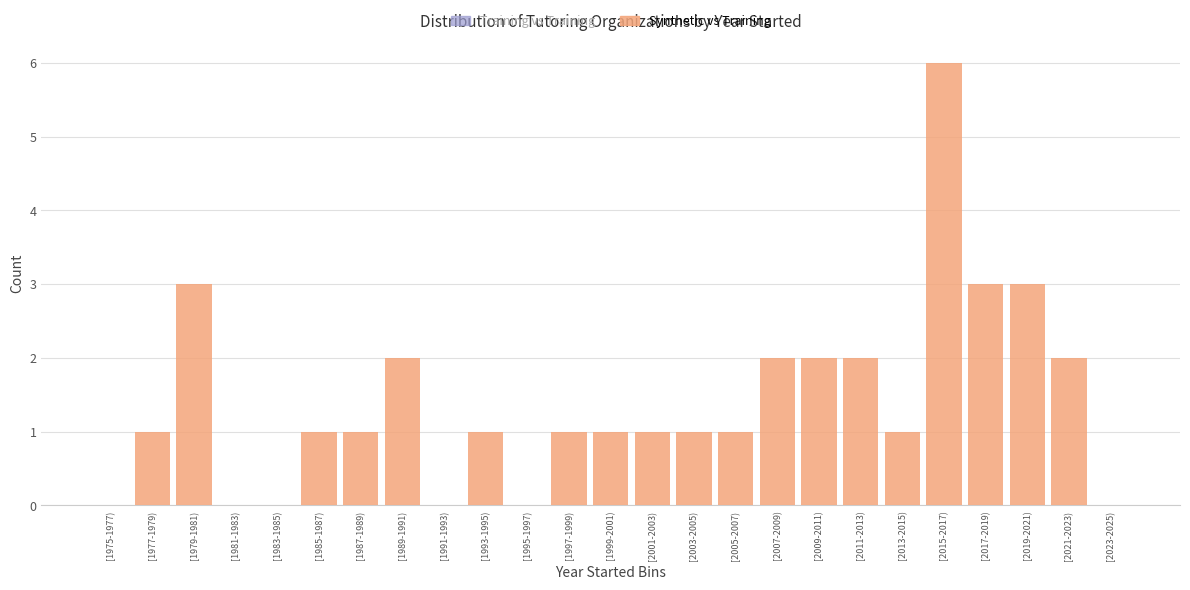

Reading left to right, what are all the values shown in this chart?

[1975-1977)=0	[1977-1979)=1	[1979-1981)=3	[1981-1983)=0	[1983-1985)=0	[1985-1987)=1	[1987-1989)=1	[1989-1991)=2	[1991-1993)=0	[1993-1995)=1	[1995-1997)=0	[1997-1999)=1	[1999-2001)=1	[2001-2003)=1	[2003-2005)=1	[2005-2007)=1	[2007-2009)=2	[2009-2011)=2	[2011-2013)=2	[2013-2015)=1	[2015-2017)=6	[2017-2019)=3	[2019-2021)=3	[2021-2023)=2	[2023-2025)=0